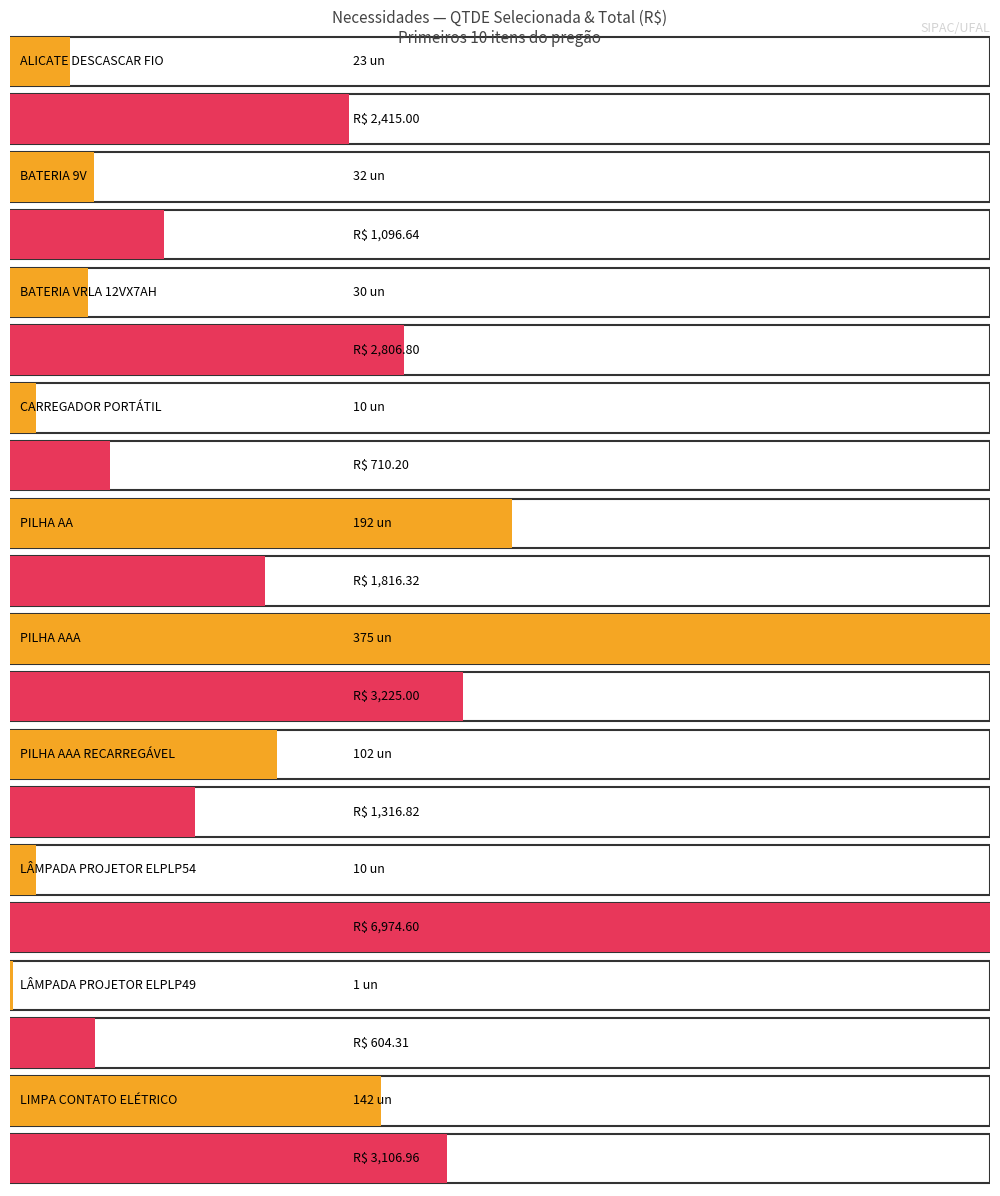

At which category is the sum across all series the highest?

LÂMPADA PROJETOR ELPLP54